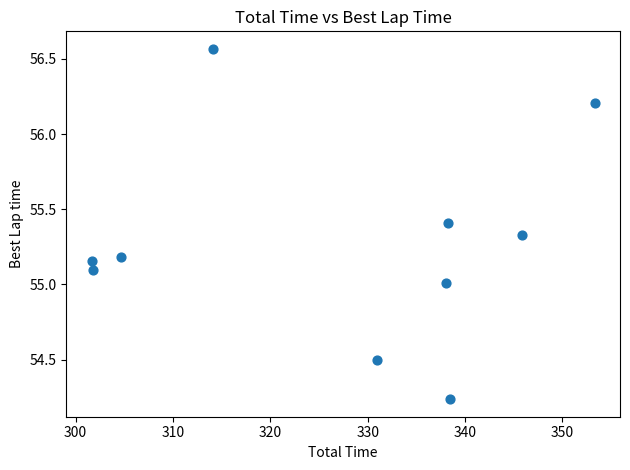

What is the range of Y values (max minus min)?

2.3